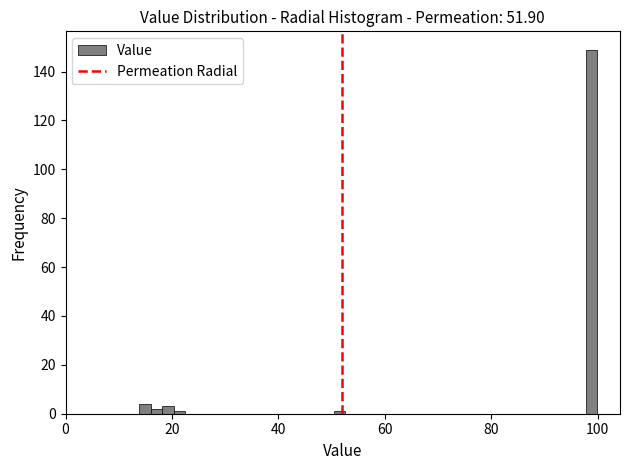

Around what value on the x-axis is the tallest bar? Give the approximate position of its centre, as read against the axis.

98